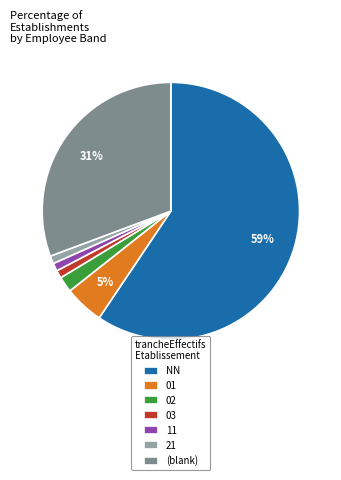

How many slices are in this pie chart?

7